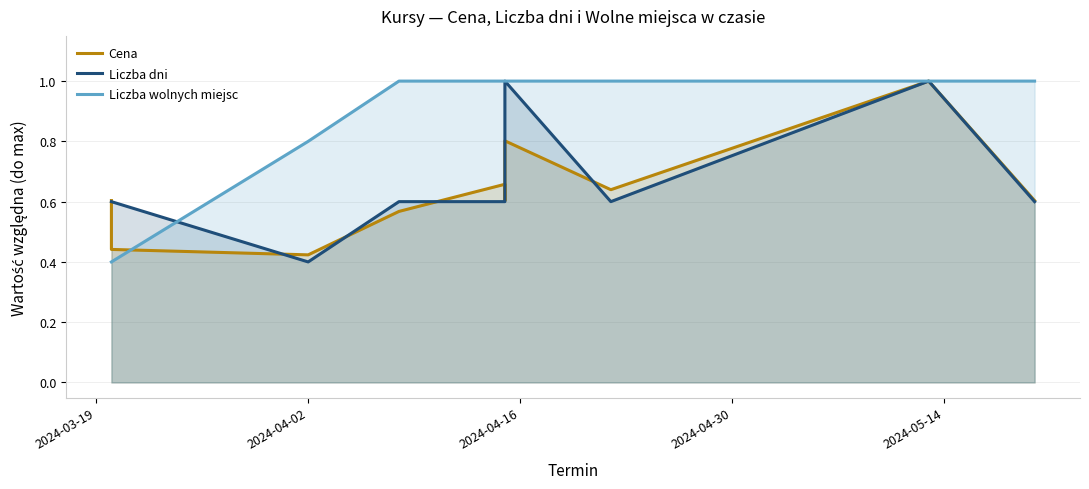

Reading left to right, transcribe all the data shown in this chart.

Cena: 0.6	0.4	0.4	0.6	0.7	0.6	0.8	0.6	1.0	0.6
Liczba dni: 0.6	0.6	0.4	0.6	0.6	0.6	1.0	0.6	1.0	0.6
Liczba wolnych miejsc: 0.4	0.4	0.8	1.0	1.0	1.0	1.0	1.0	1.0	1.0